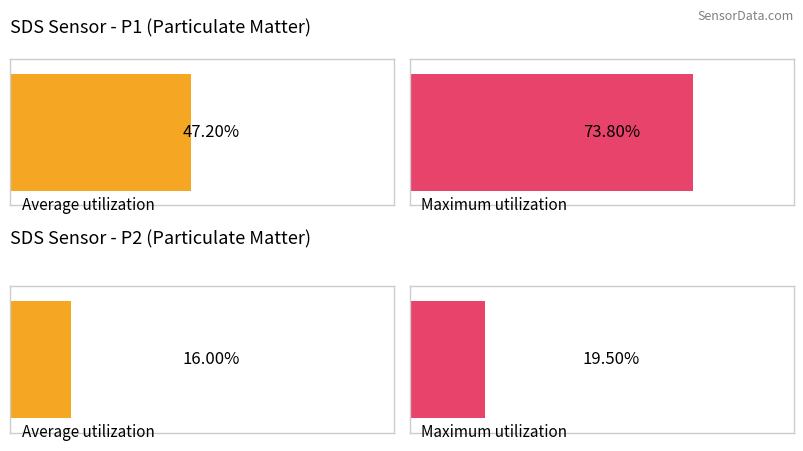

The SDS_P2 series shows 2.7 at 00:09. True or false?

False